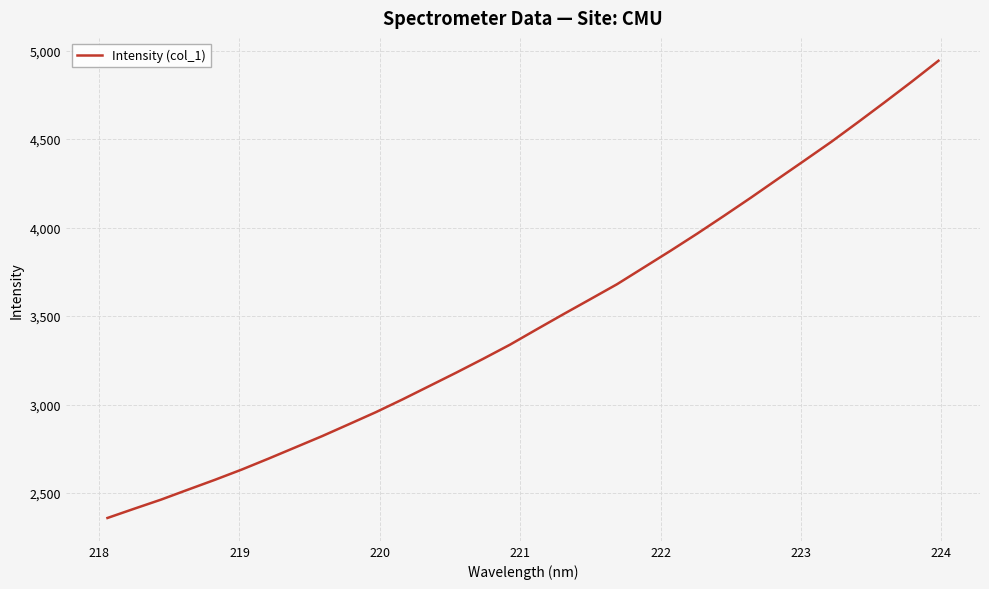

How many categories are shown in the chart?

32